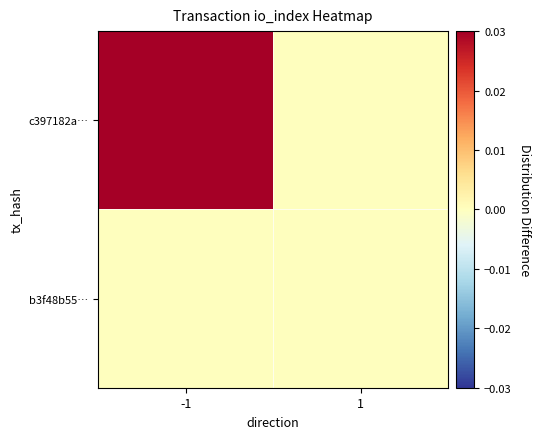

List the series in order of their peak value, highest first.

c397182a…, b3f48b55…